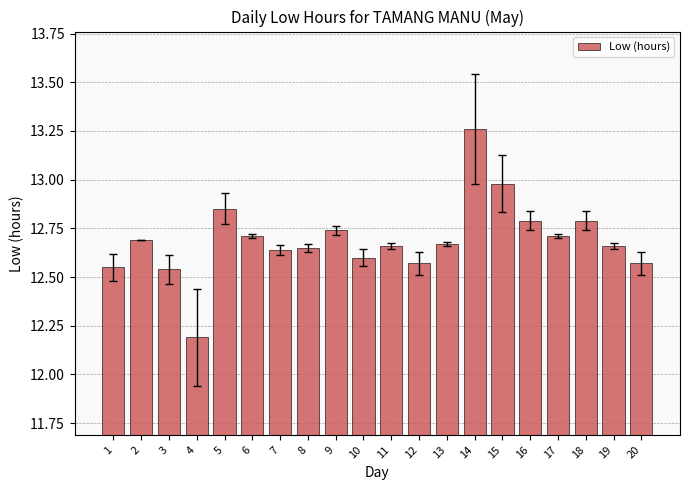

What is the difference between the second highest and minimum values?

0.8